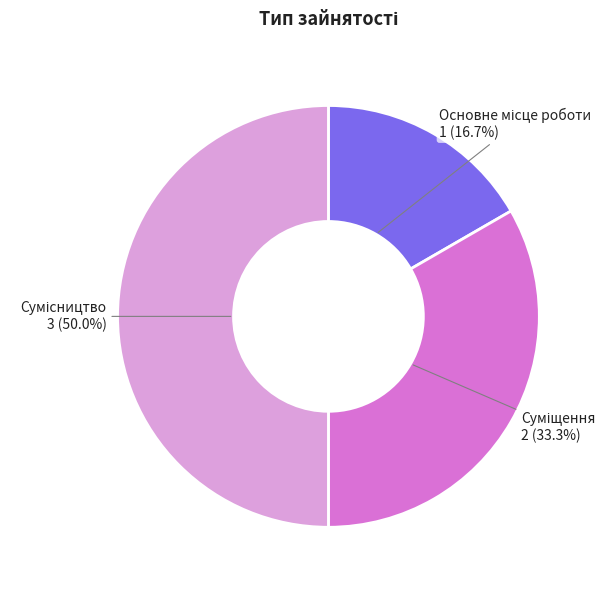

Which category has the smallest portion of the pie?

Основне місце роботи